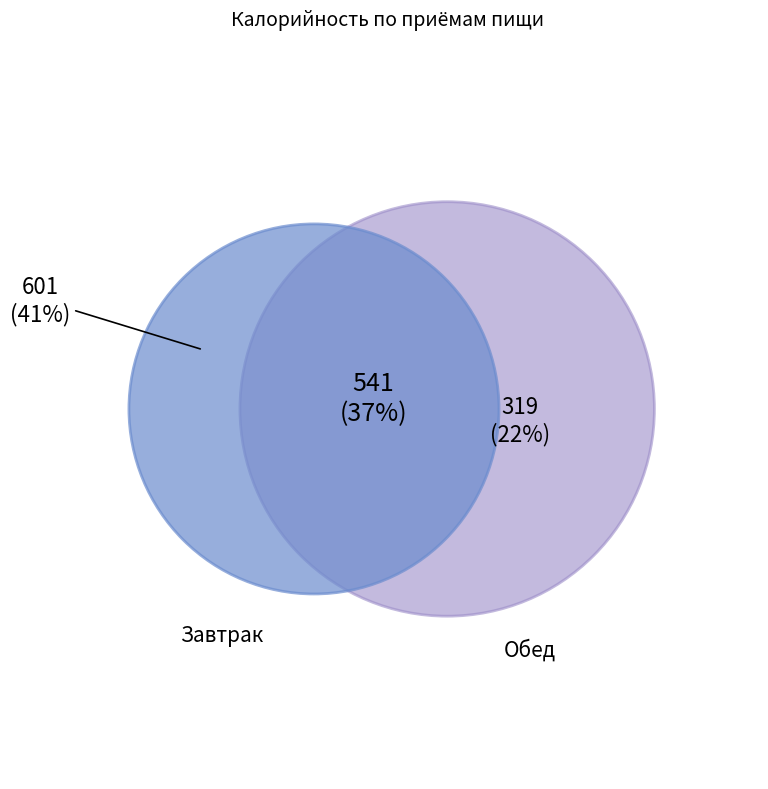

True or false: Хлеб пшеничный (завтрак) accounts for 14% of the total.

False